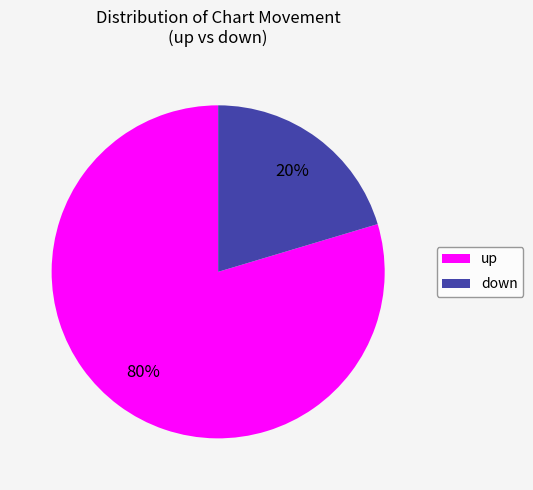

Between down and up, which is larger?

up